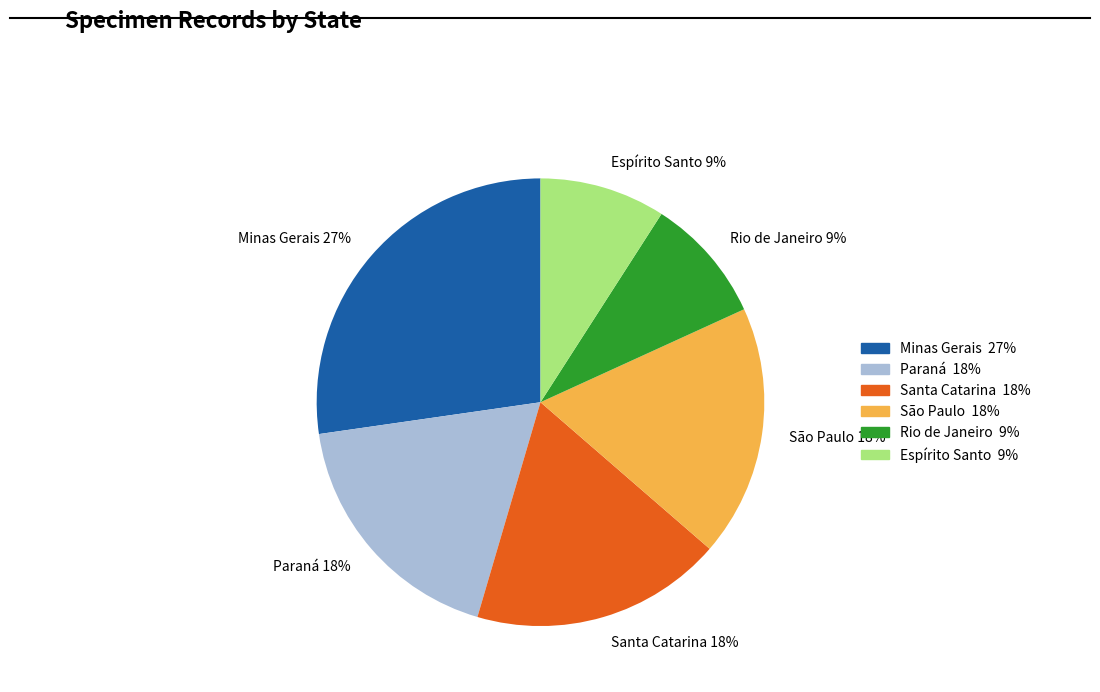

Is it true that Paraná is 23% of the pie?

False